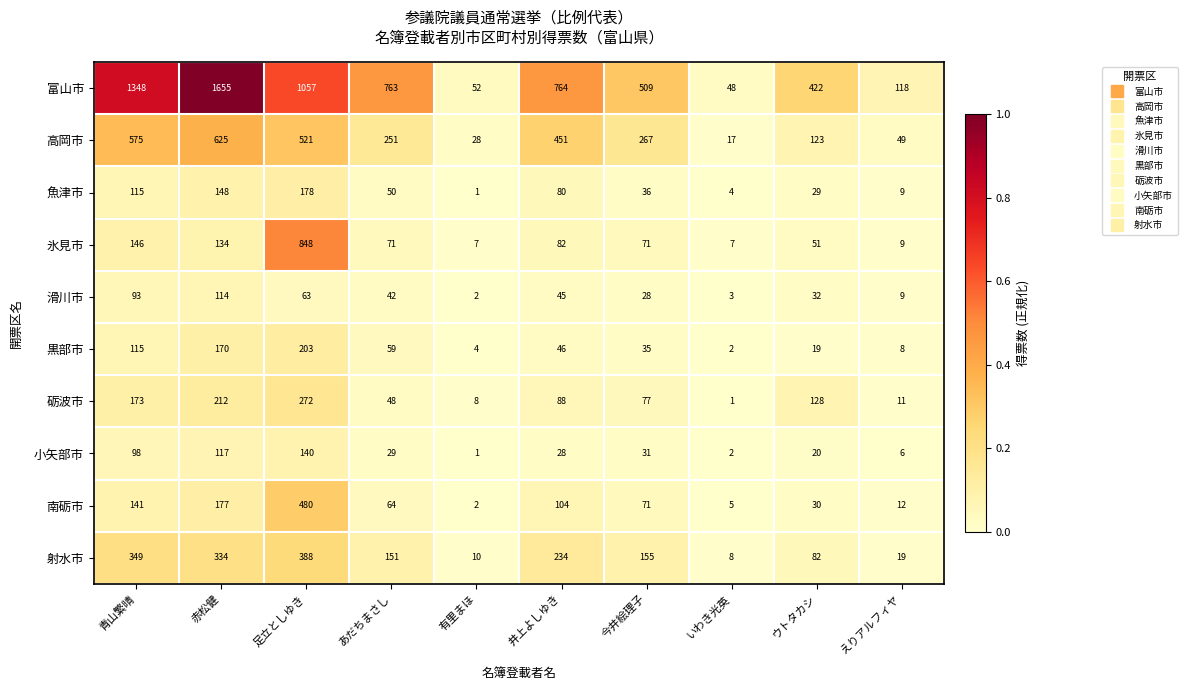

Which series has the largest total across all categories?

富山市